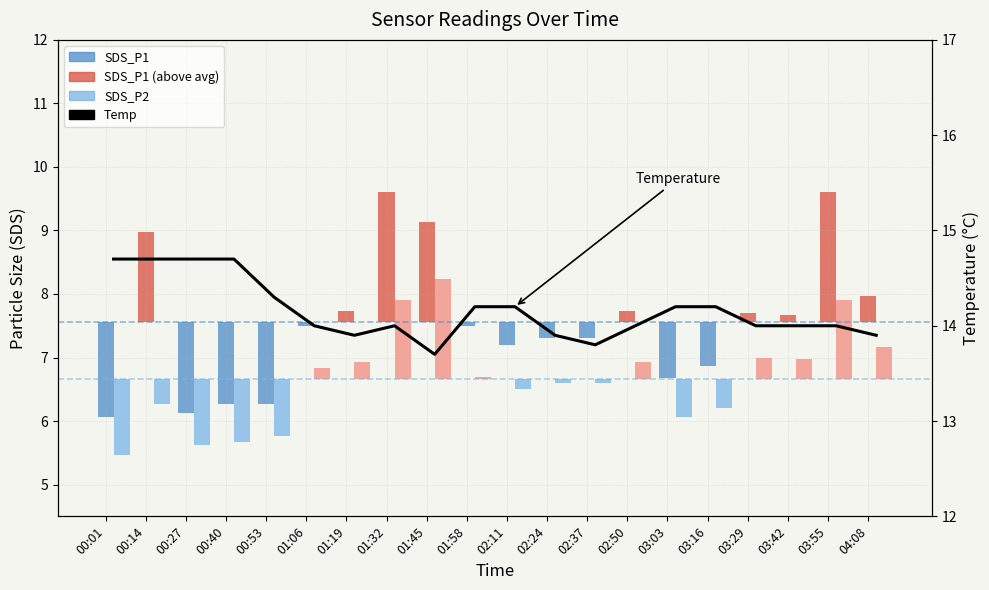

What position from the left is 01:45?

9